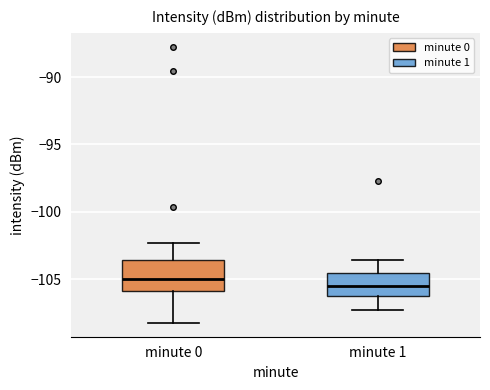

Which box has the lowest median line?

minute 1